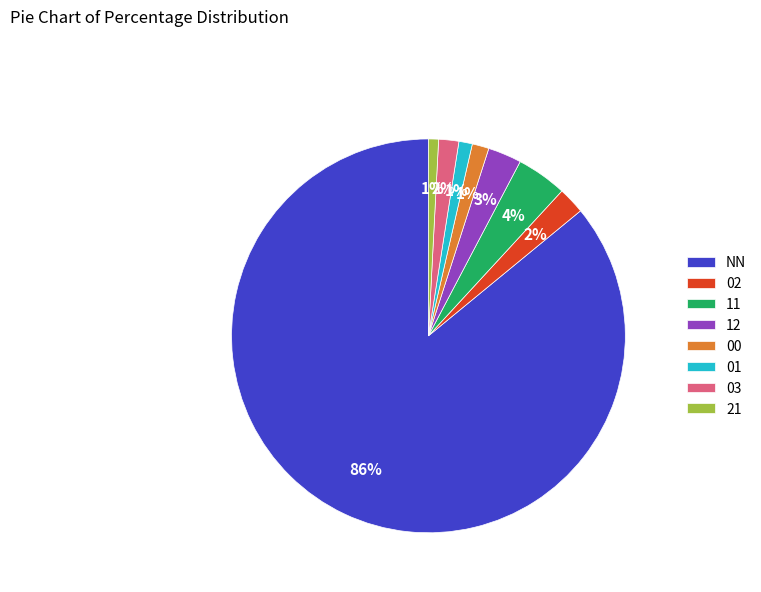

Between 11 and 03, which is larger?

11